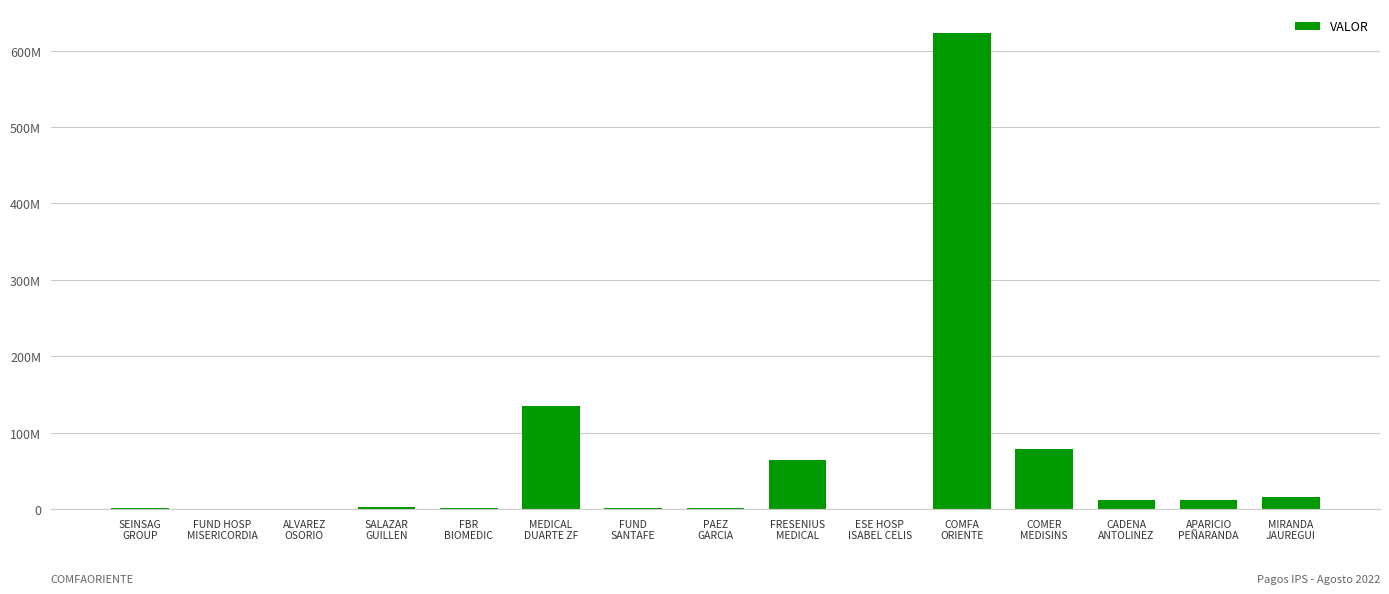

True or false: the data shows 707763 at SEINSAG
GROUP.

True